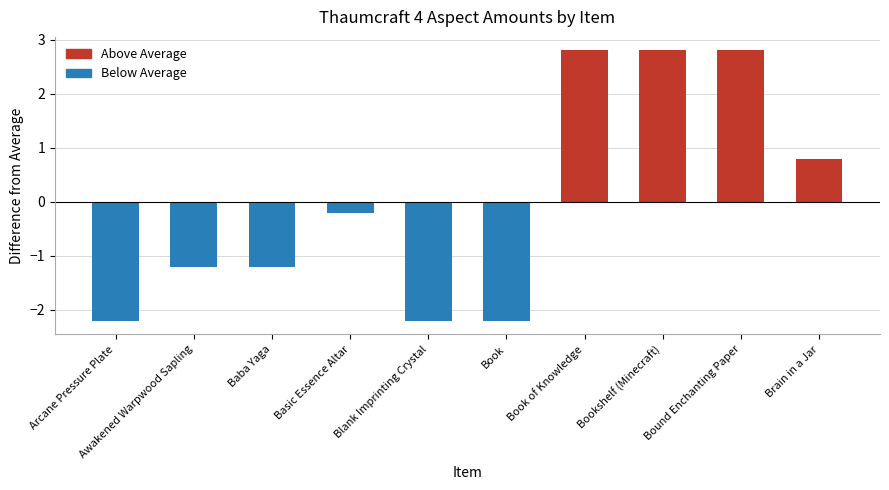

How many values exceed 0?

4